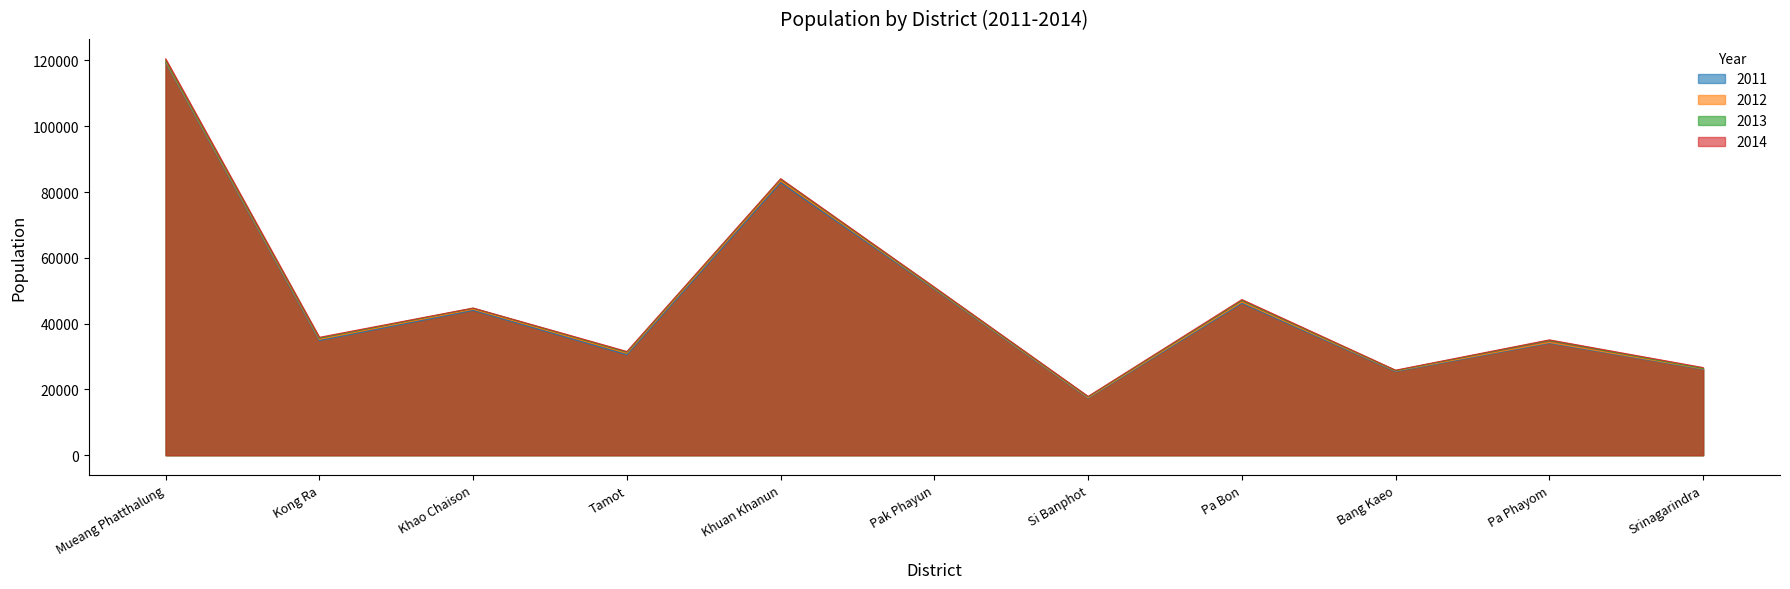

True or false: 2013 has more than 2 points higher than both neighbors.

True